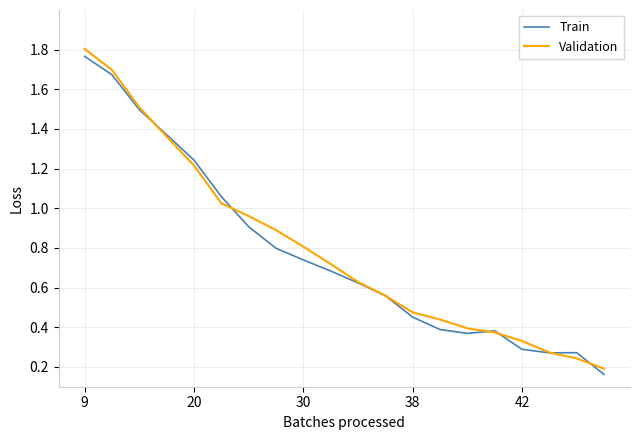

Which series has the widest spread of values?

Validation